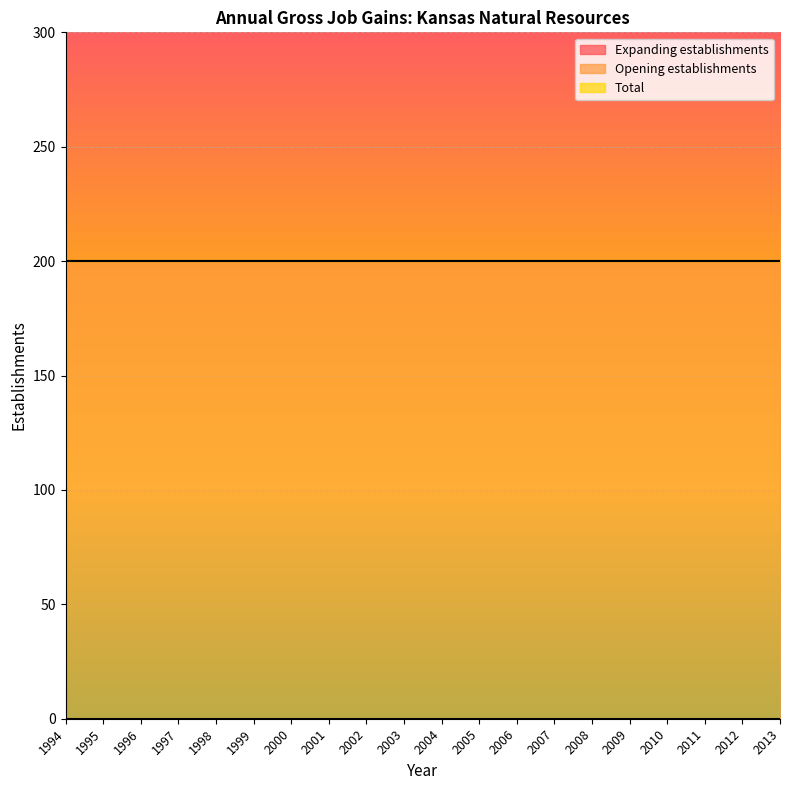

Reading left to right, what are all the values shown in this chart?

Total: 200	200	200	200	200	200	200	200	200	200	200	200	200	200	200	200	200	200	200	200
Expanding establishments: 0	0	0	0	0	0	0	0	0	0	0	0	0	0	0	0	0	0	0	0
Opening establishments: 200	200	200	200	200	200	200	200	200	200	200	200	200	200	200	200	200	200	200	200